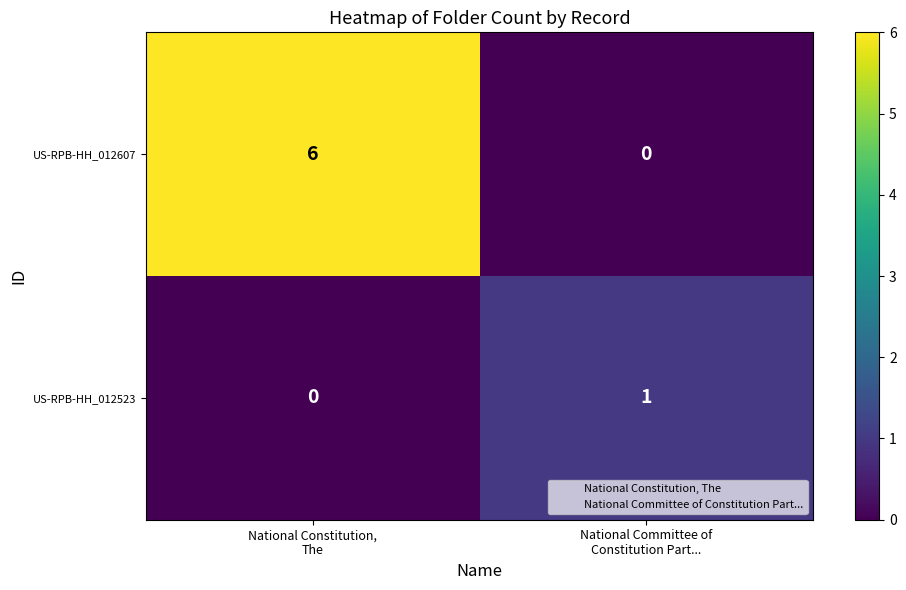

What is the sum of all US-RPB-HH_012607 values?

6